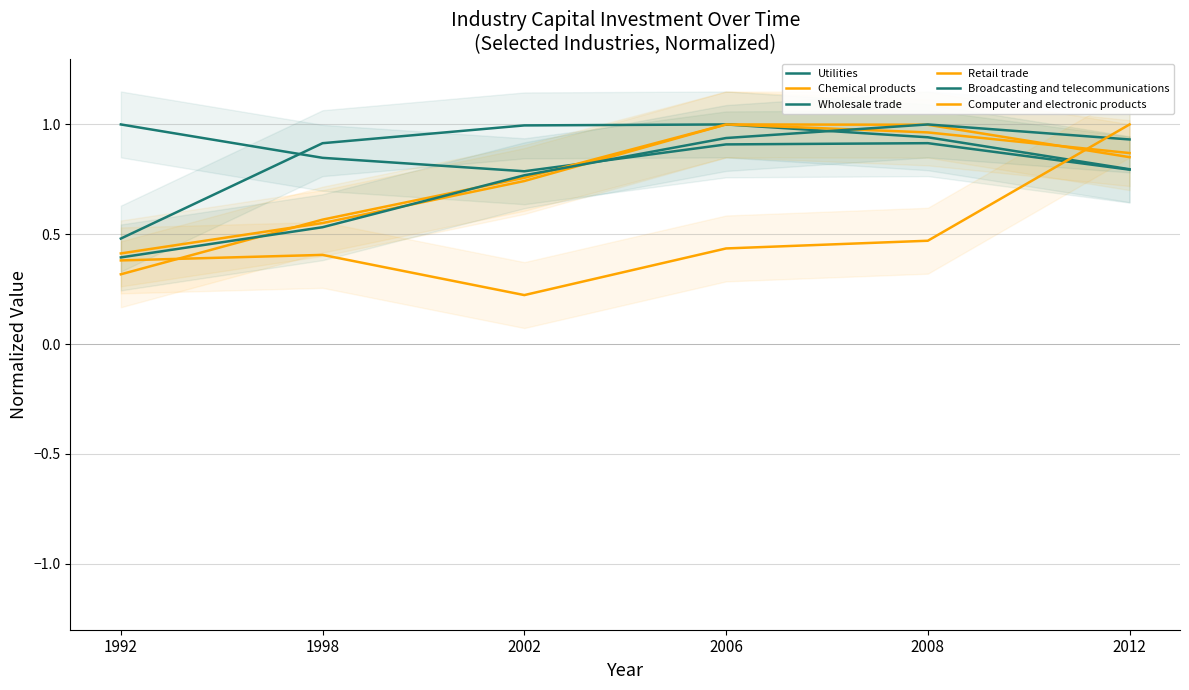

How many lines are shown in the chart?

6